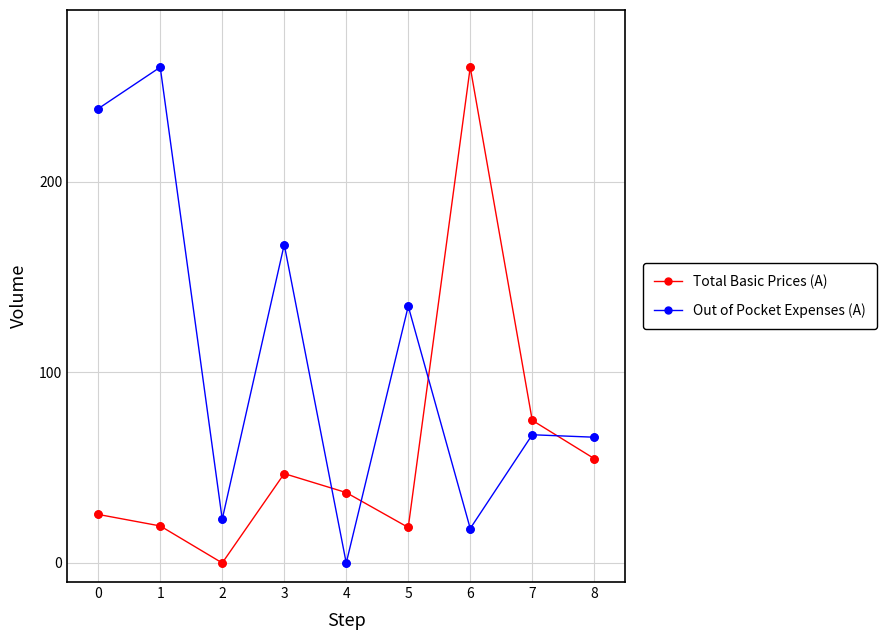

What is the difference between the highest and lowest values at 1?

240.6